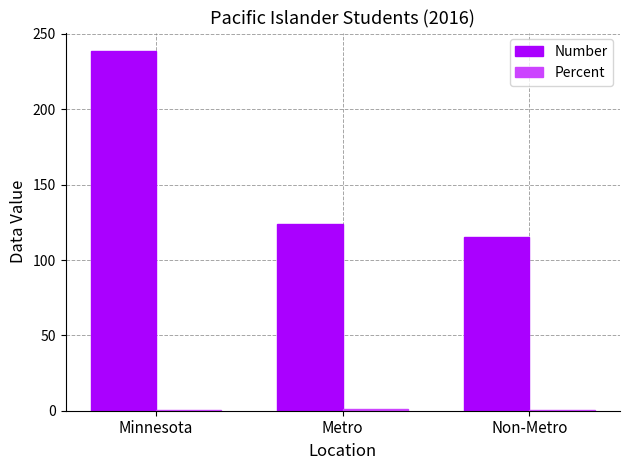

Which category has the highest value across all series?

Minnesota